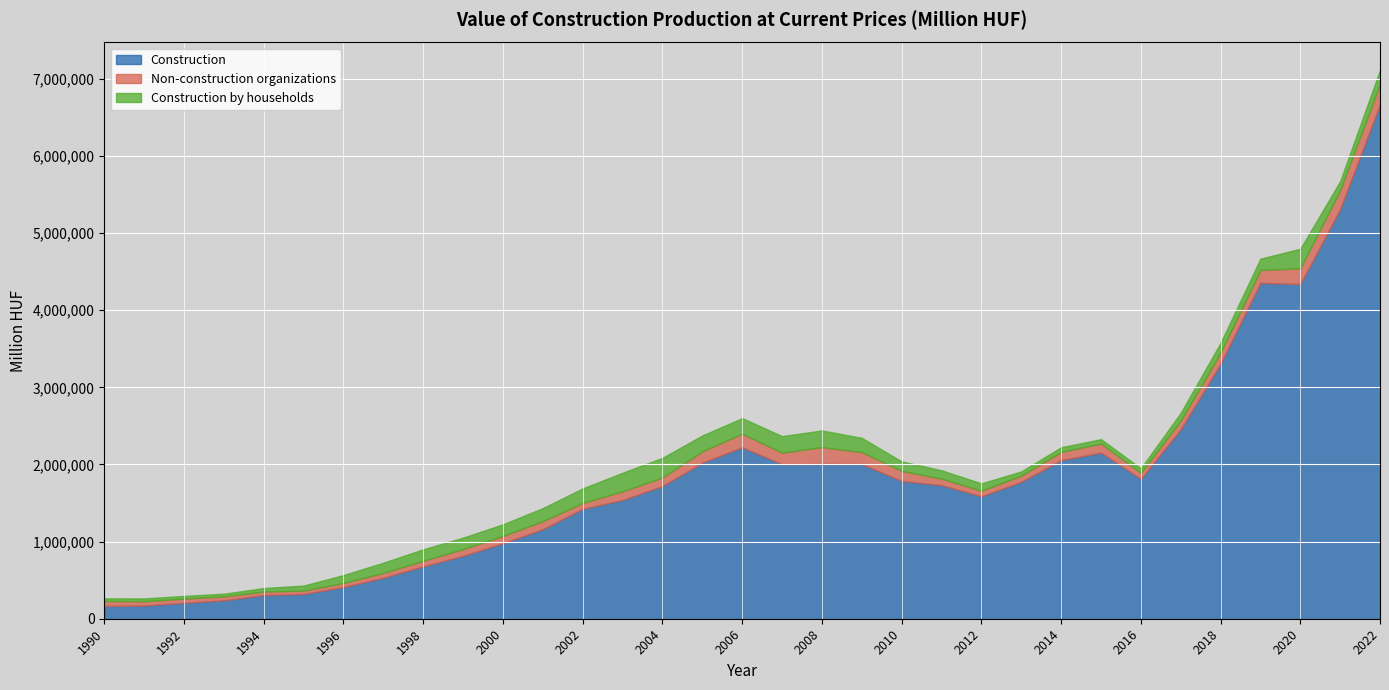

The value of Non-construction organizations at 1999 is 87255.0. True or false?

True